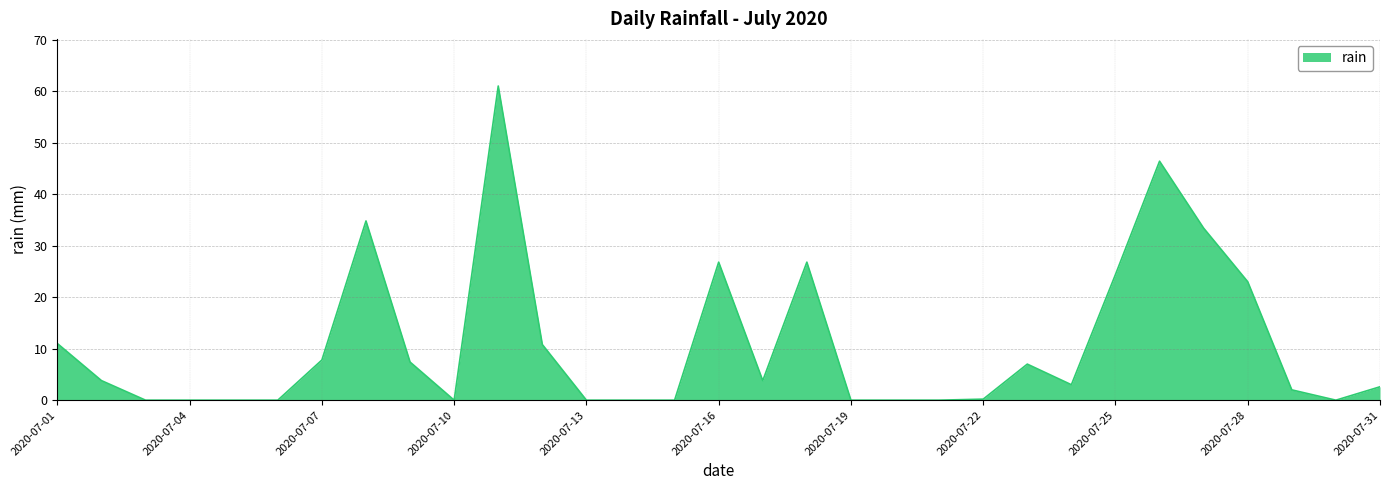

How many lines are shown in the chart?

1